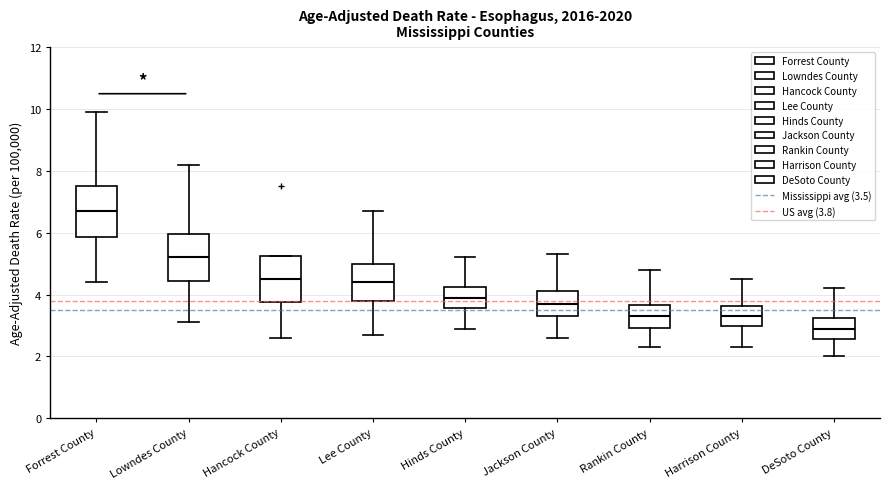

Where does the upper whisker of the box for Jackson County end on the y-axis? The values are not printed on the chart, so give them approximately, as read against the axis.

5.4